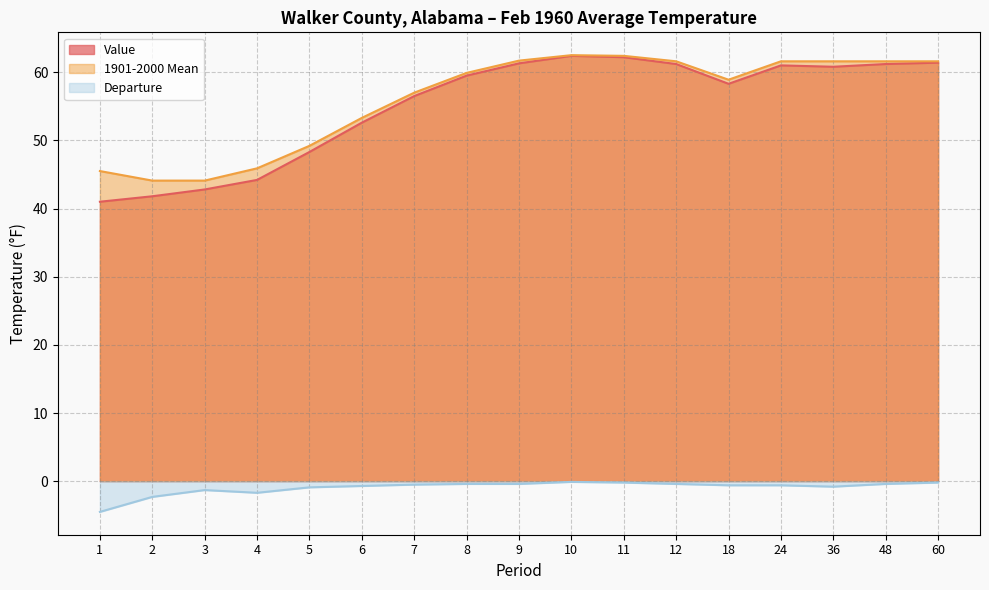

Reading left to right, transcribe all the data shown in this chart.

Value: 41.0	41.8	42.8	44.2	48.3	52.6	56.5	59.5	61.3	62.4	62.2	61.2	58.3	61.0	60.8	61.2	61.4
1901-2000 Mean: 45.5	44.1	44.1	45.9	49.2	53.3	57.0	59.9	61.7	62.5	62.4	61.6	58.9	61.6	61.6	61.6	61.6
Departure: -4.5	-2.3	-1.3	-1.7	-0.9	-0.7	-0.5	-0.4	-0.4	-0.1	-0.2	-0.4	-0.6	-0.6	-0.8	-0.4	-0.2